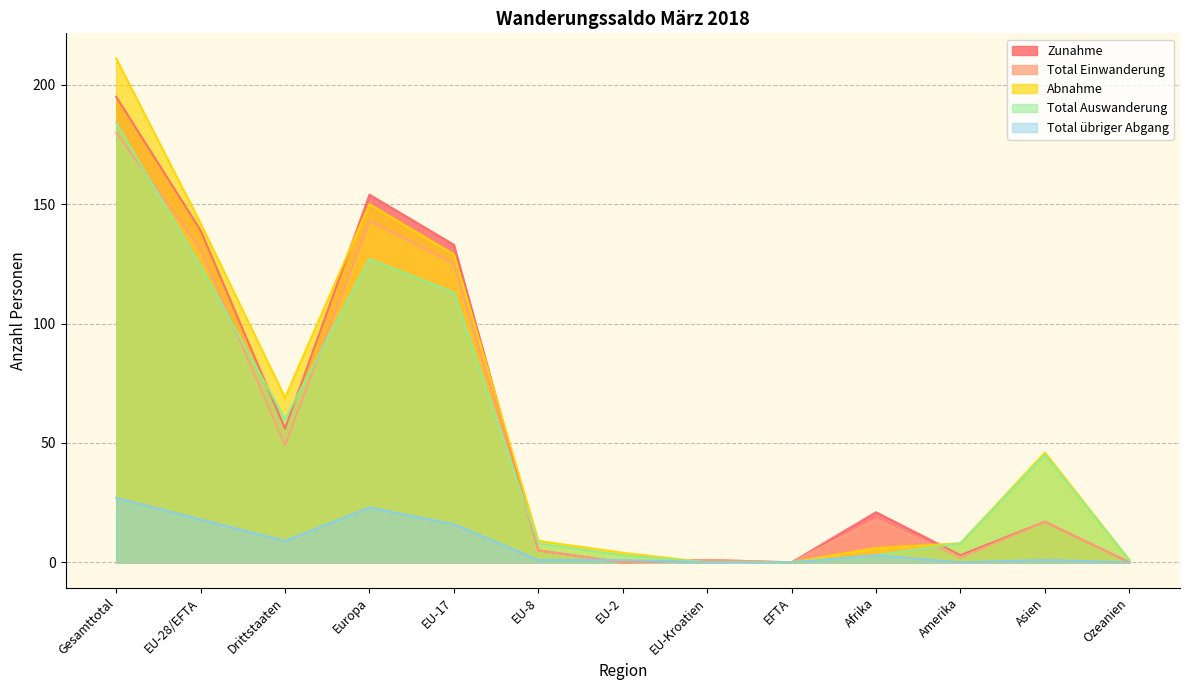

Which series has the largest total across all categories?

Abnahme